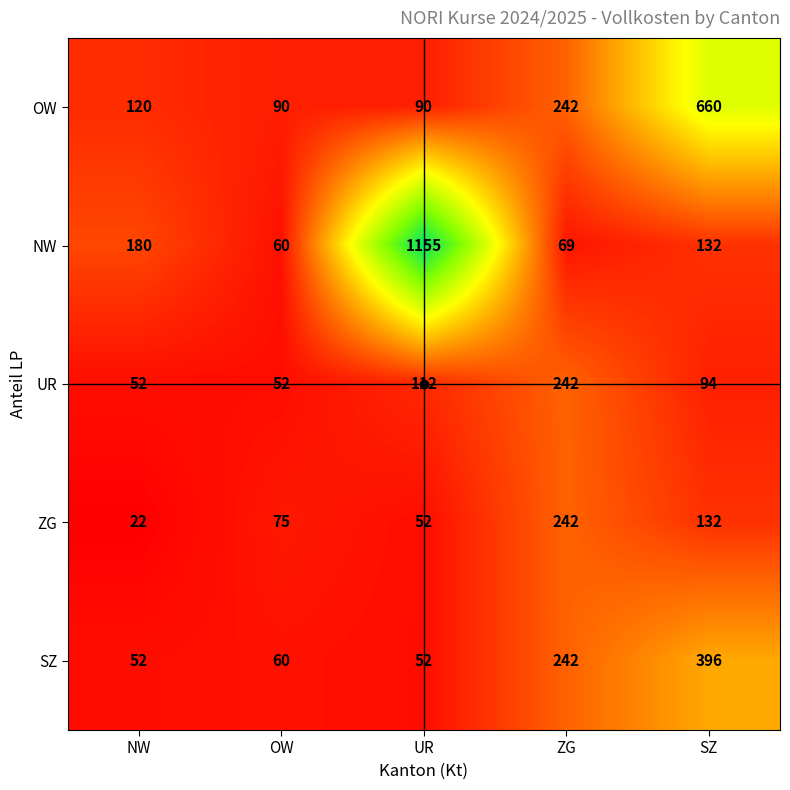

What is the total value across all series at OW?

337